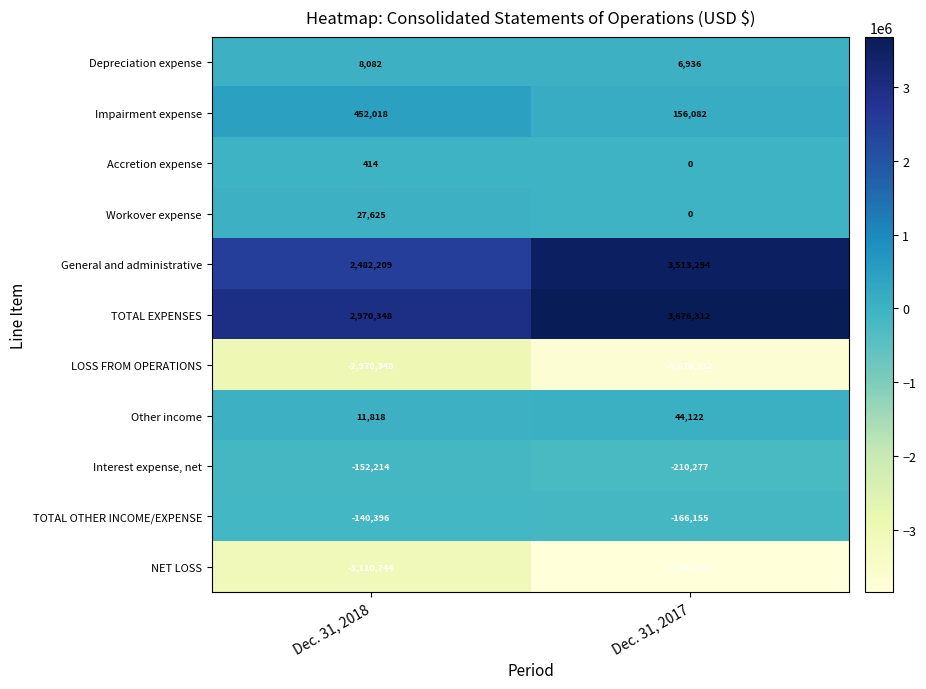

At which label does LOSS FROM OPERATIONS reach its peak?

Dec. 31, 2018